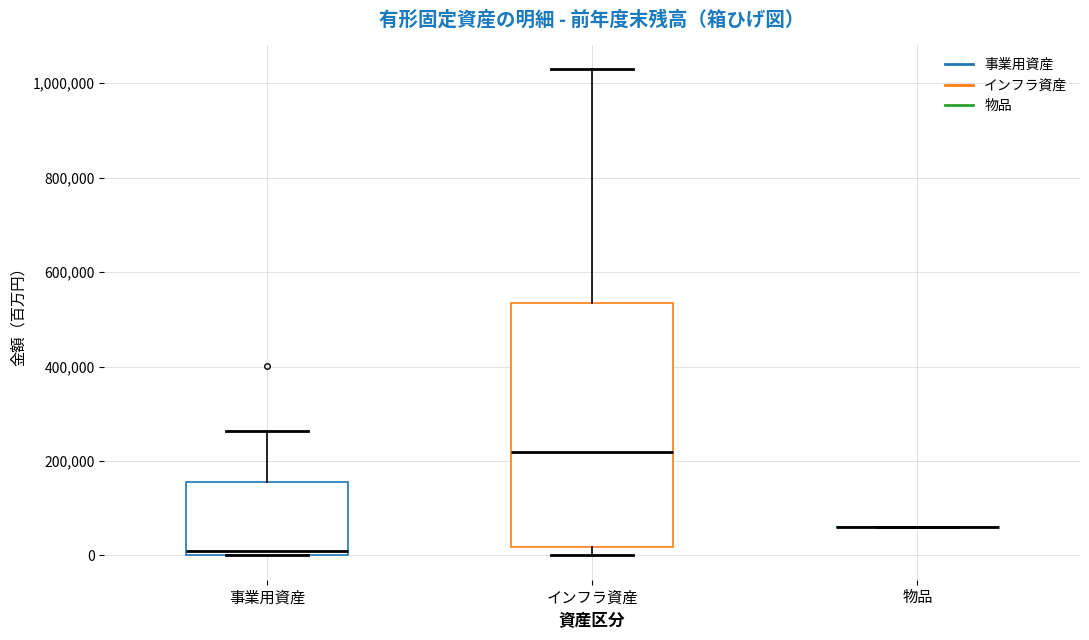

Which box is the tallest, from its lower edge to its upper edge?

インフラ資産